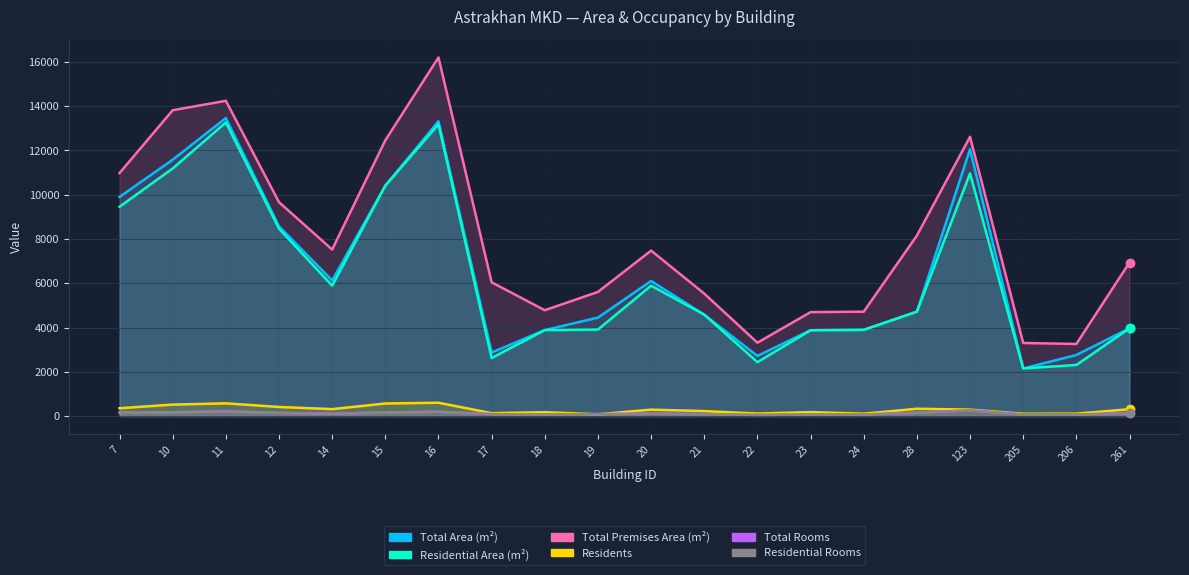

What is the maximum value for Residents?

602.0